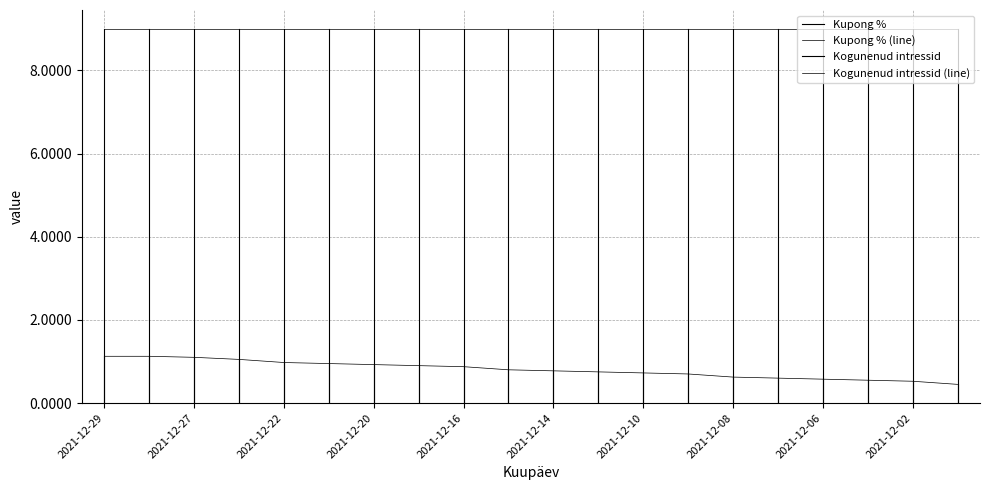

List the labels in order of value, smallest first.

2021-12-01, 2021-12-02, 2021-12-03, 2021-12-06, 2021-12-07, 2021-12-08, 2021-12-09, 2021-12-10, 2021-12-13, 2021-12-14, 2021-12-15, 2021-12-16, 2021-12-17, 2021-12-20, 2021-12-21, 2021-12-22, 2021-12-23, 2021-12-27, 2021-12-29, 2021-12-28